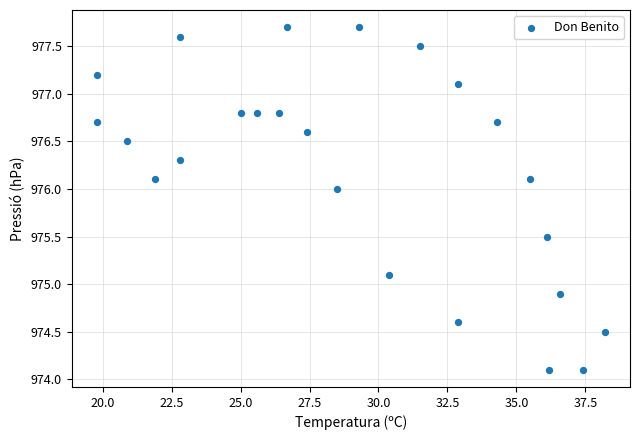

What is the range of Y values (max minus min)?

3.6